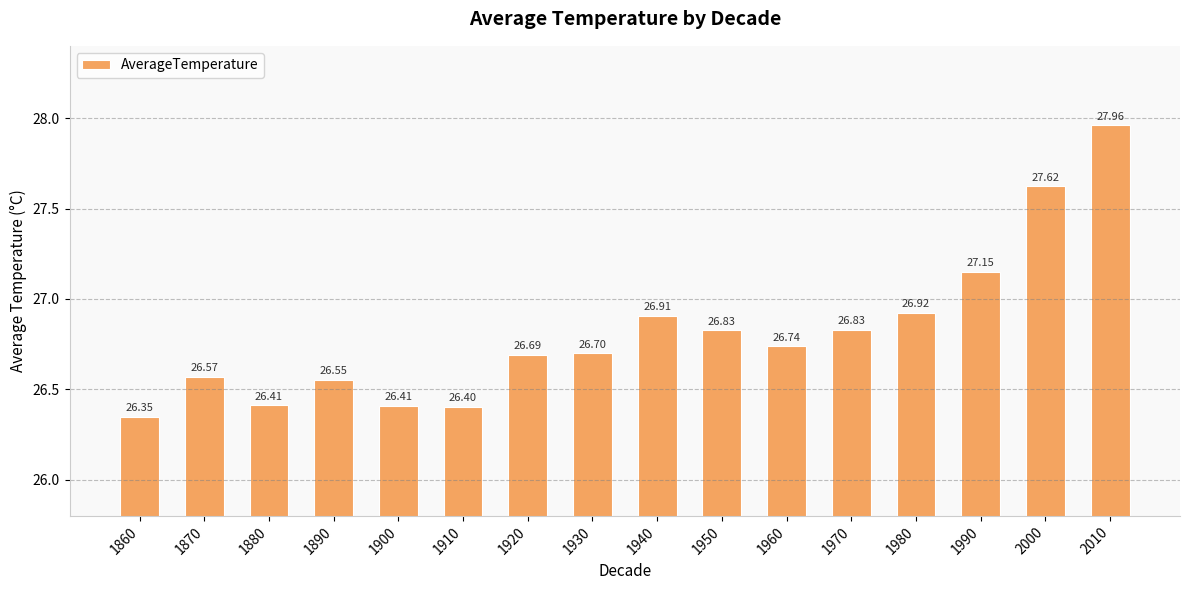

What is the ratio of the value at 1920 to the value at 1970?

1.0